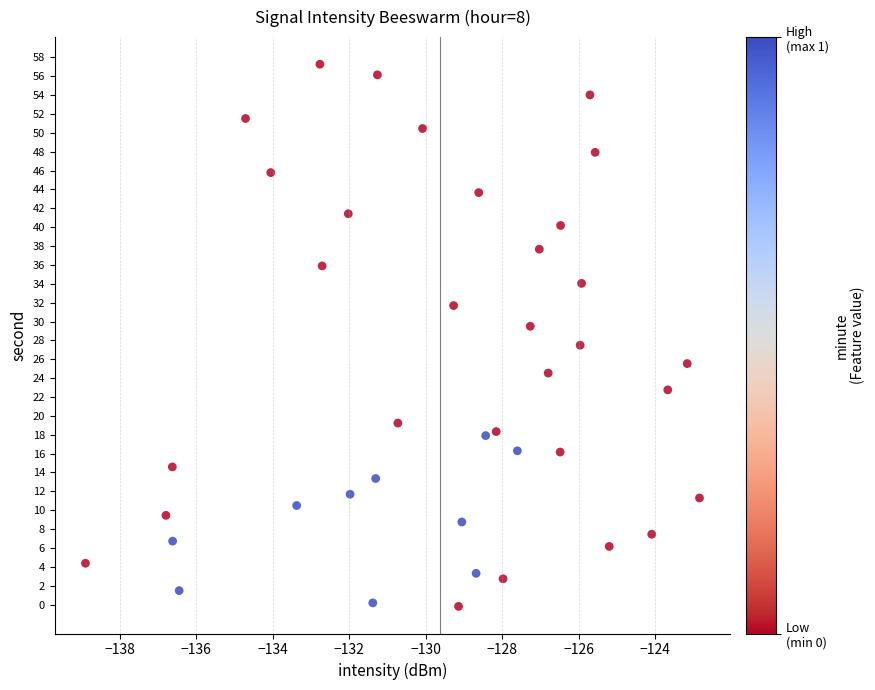

What is the range of X values (max minus min)?

16.0